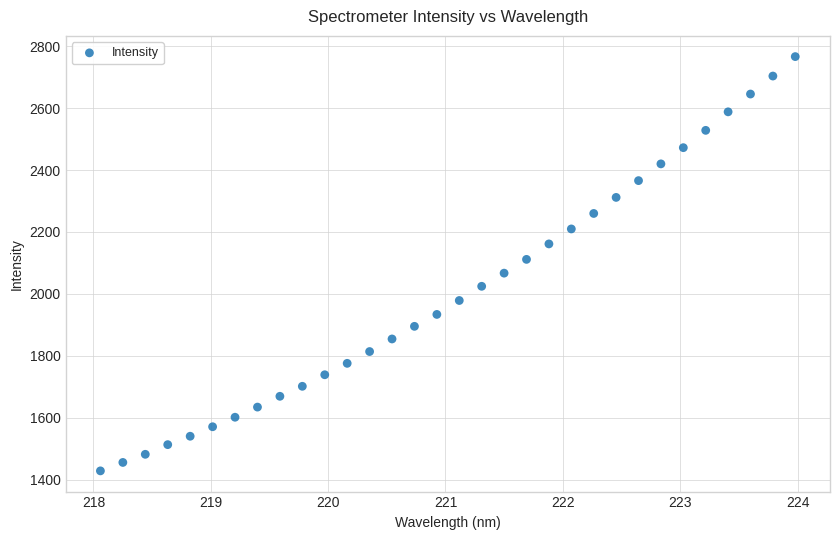

What is the range of Y values (max minus min)?

1338.7